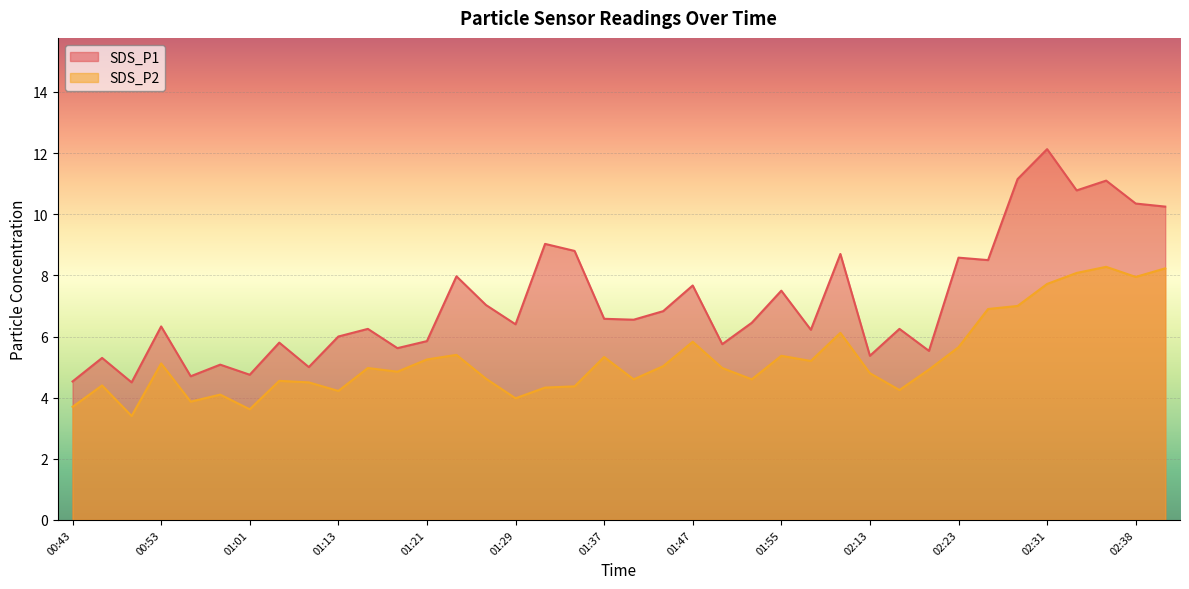

The SDS_P2 series shows 1.4 at 01:11. True or false?

False